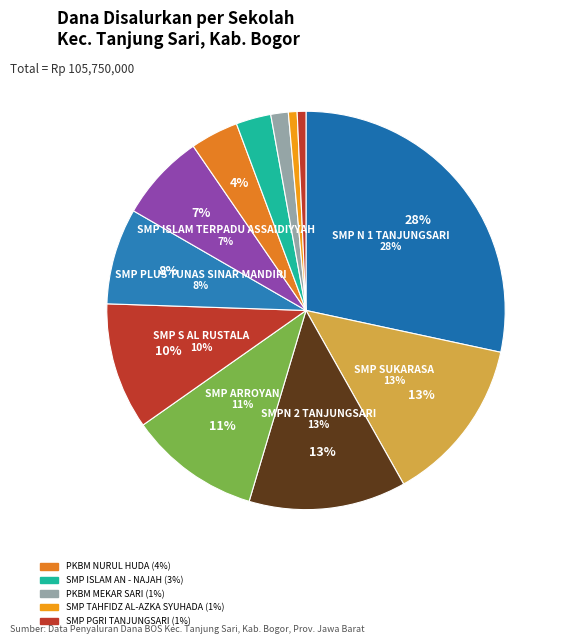

Is it true that SMP SUKARASA is 13% of the pie?

True